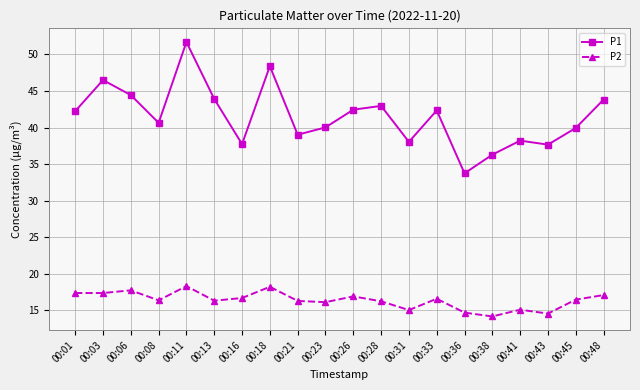

What is the maximum value shown in the chart?

51.7